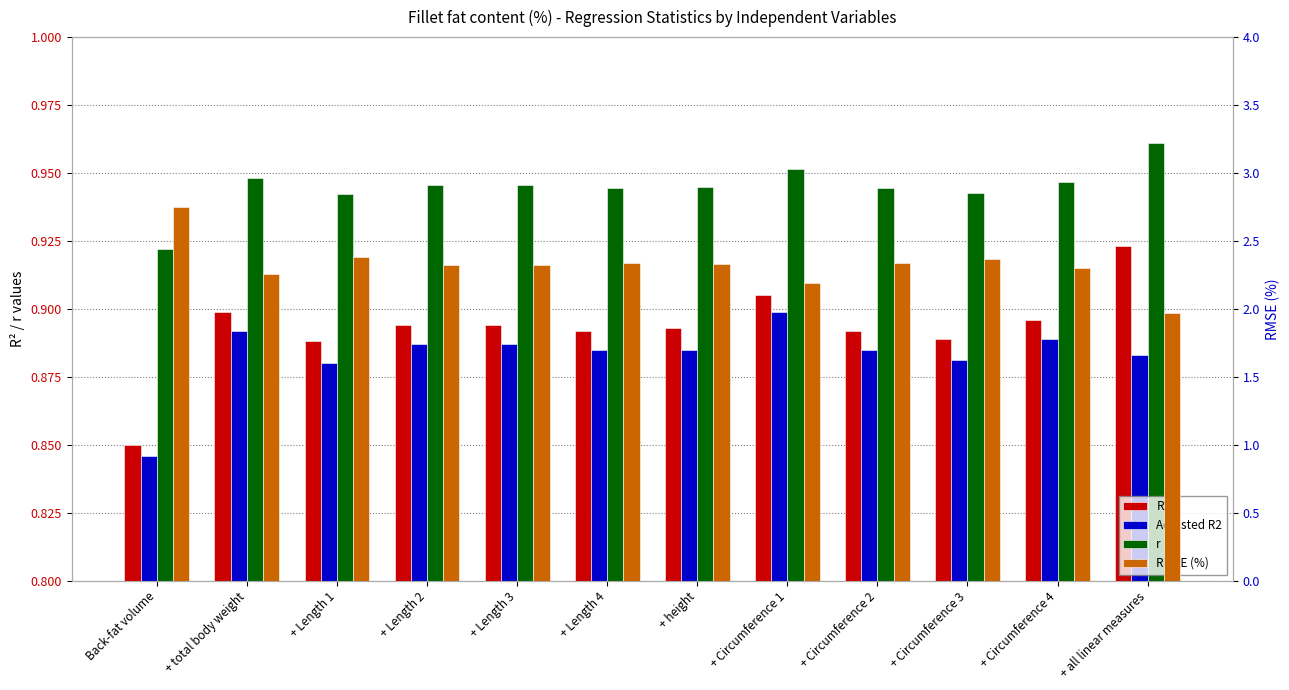

Reading right to left, what are all the values shown in this chart?

R2: + all linear measures=0.9	+ Circumference 4=0.9	+ Circumference 3=0.9	+ Circumference 2=0.9	+ Circumference 1=0.9	+ height=0.9	+ Length 4=0.9	+ Length 3=0.9	+ Length 2=0.9	+ Length 1=0.9	+ total body weight=0.9	Back-fat volume=0.8
Adjusted R2: + all linear measures=0.9	+ Circumference 4=0.9	+ Circumference 3=0.9	+ Circumference 2=0.9	+ Circumference 1=0.9	+ height=0.9	+ Length 4=0.9	+ Length 3=0.9	+ Length 2=0.9	+ Length 1=0.9	+ total body weight=0.9	Back-fat volume=0.8
r: + all linear measures=1.0	+ Circumference 4=0.9	+ Circumference 3=0.9	+ Circumference 2=0.9	+ Circumference 1=1.0	+ height=0.9	+ Length 4=0.9	+ Length 3=0.9	+ Length 2=0.9	+ Length 1=0.9	+ total body weight=0.9	Back-fat volume=0.9
RMSE (%): + all linear measures=2.0	+ Circumference 4=2.3	+ Circumference 3=2.4	+ Circumference 2=2.3	+ Circumference 1=2.2	+ height=2.3	+ Length 4=2.3	+ Length 3=2.3	+ Length 2=2.3	+ Length 1=2.4	+ total body weight=2.3	Back-fat volume=2.8